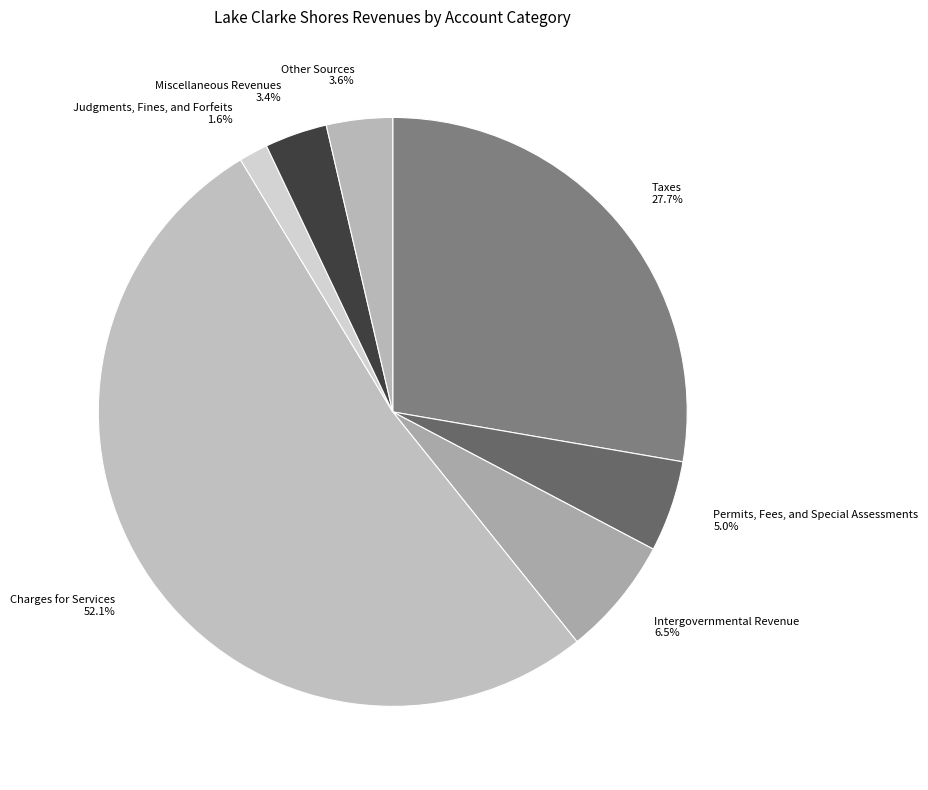

What percentage is the Permits, Fees, and Special Assessments slice, to the nearest percent?

5%